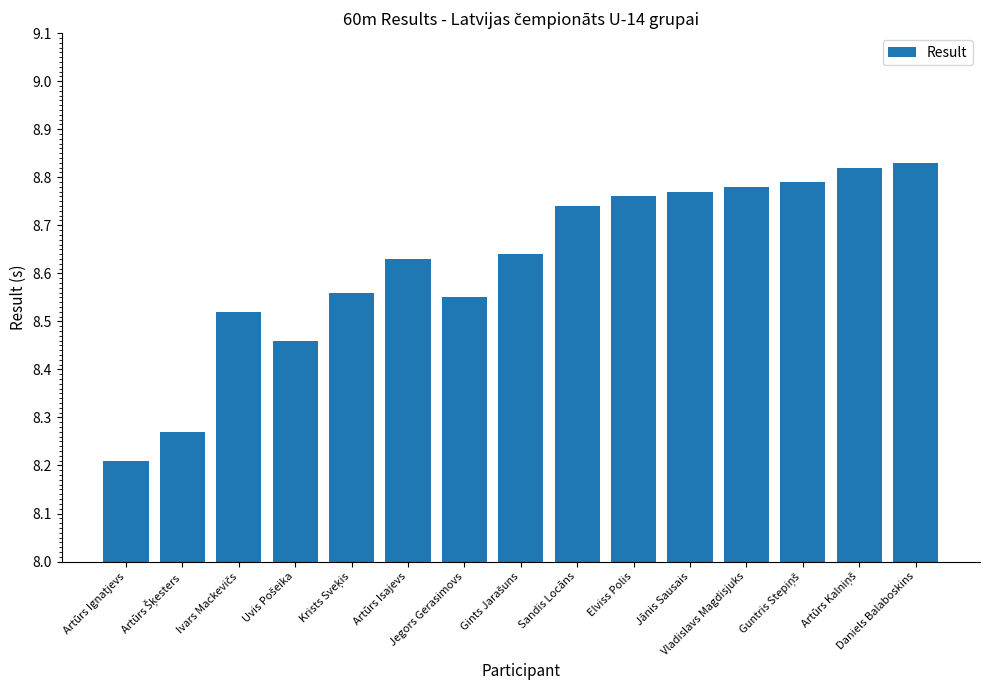

Which label corresponds to the largest value in the chart?

Daniels Balaboskins